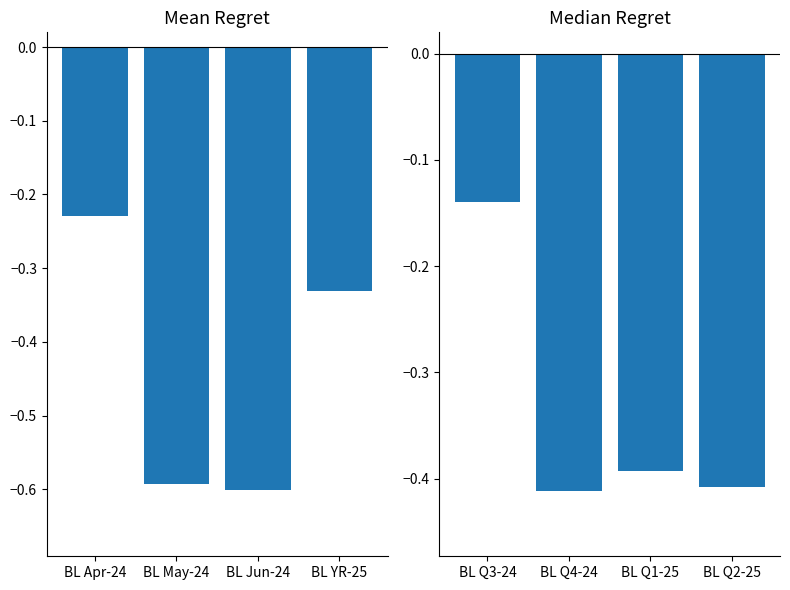

What position from the left is BL Q1-25?

3